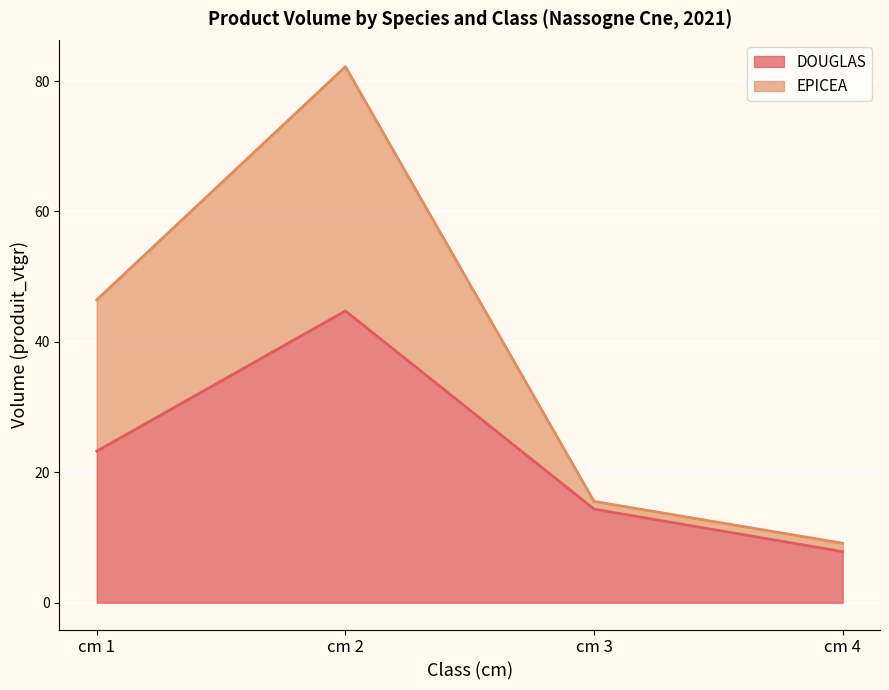

What is the lowest value of the DOUGLAS series?

7.8